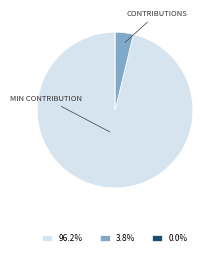

Is there a majority slice in this chart?

Yes